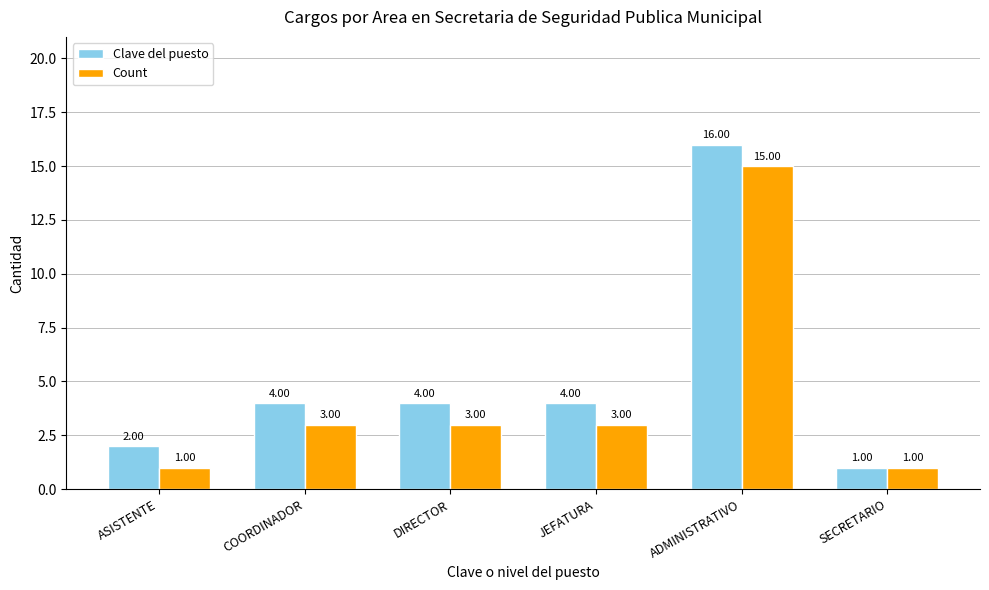

At which category is the sum across all series the highest?

ADMINISTRATIVO